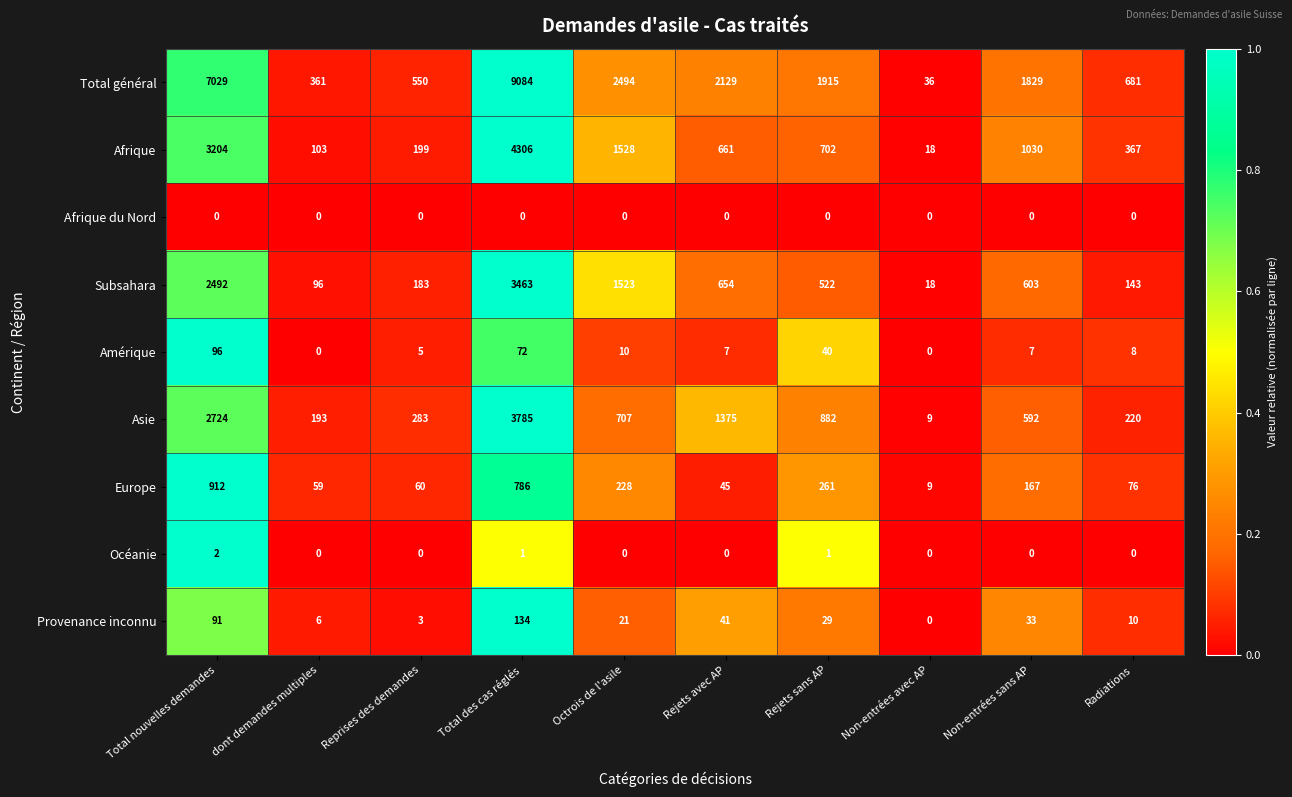

Where does the Europe series first go above 167?

Total nouvelles demandes